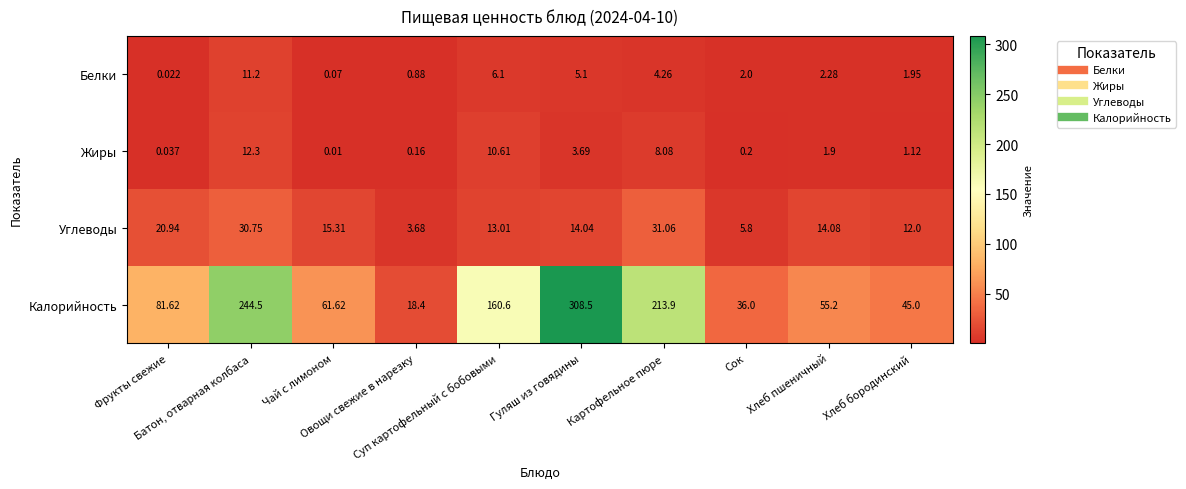

How many values in the Жиры series exceed 1?

6